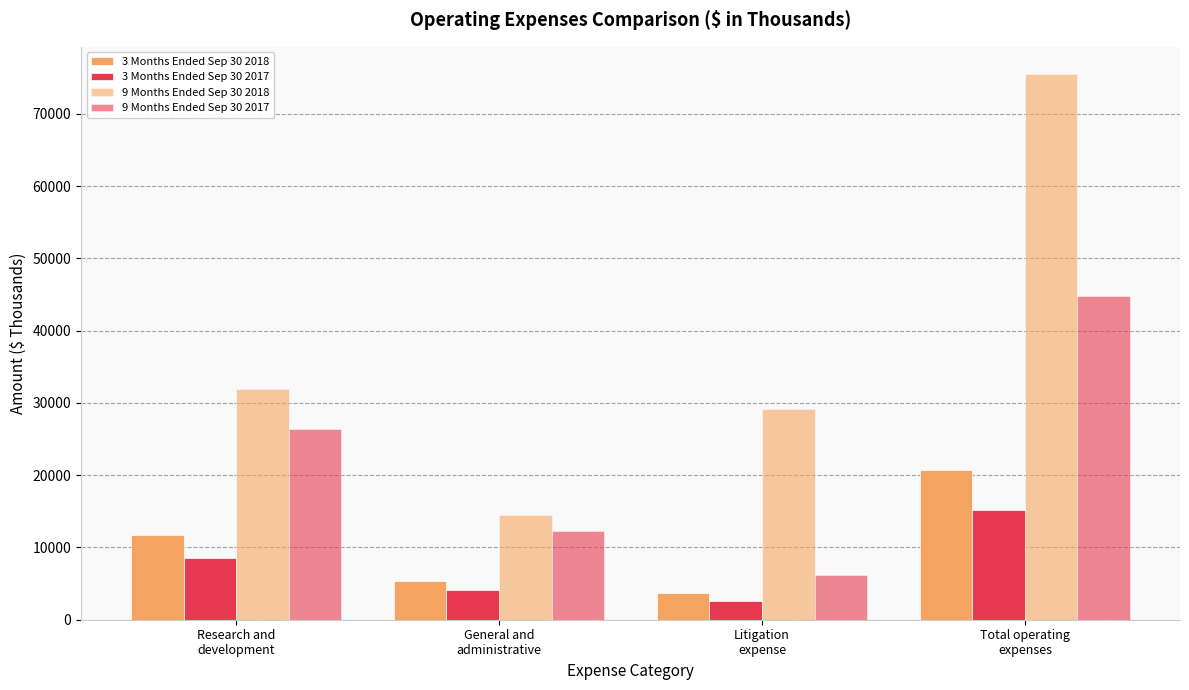

Reading left to right, what are all the values shown in this chart?

3 Months Ended Sep 30 2018: 11695	5354	3694	20743
3 Months Ended Sep 30 2017: 8527	4137	2548	15212
9 Months Ended Sep 30 2018: 31927	14449	29122	75498
9 Months Ended Sep 30 2017: 26338	12324	6157	44819